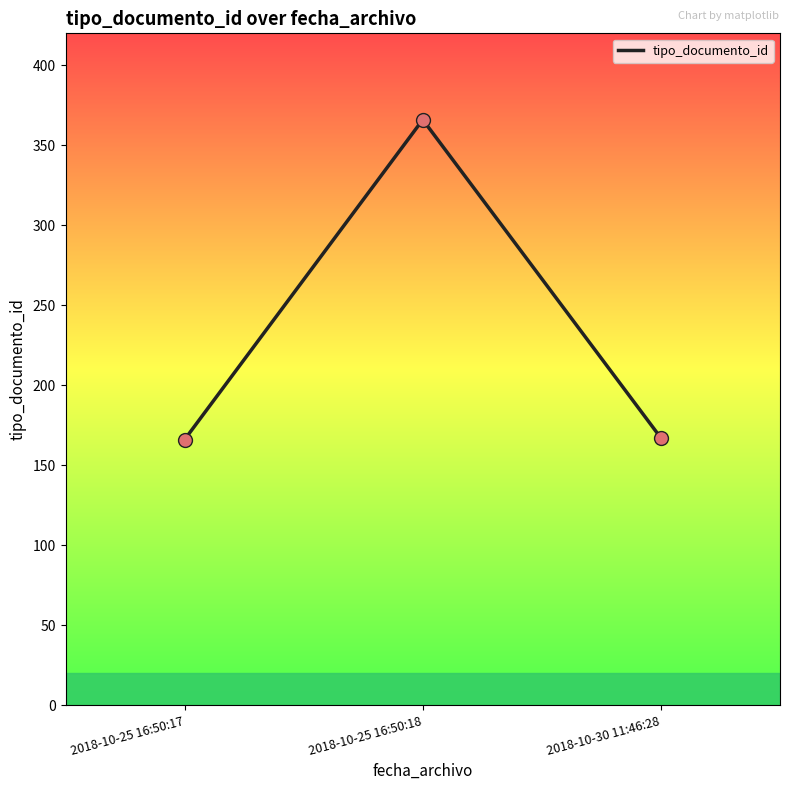

Approximately how many times larger is the value at 2018-10-25 16:50:17 compared to 2018-10-25 16:50:18?

0.5